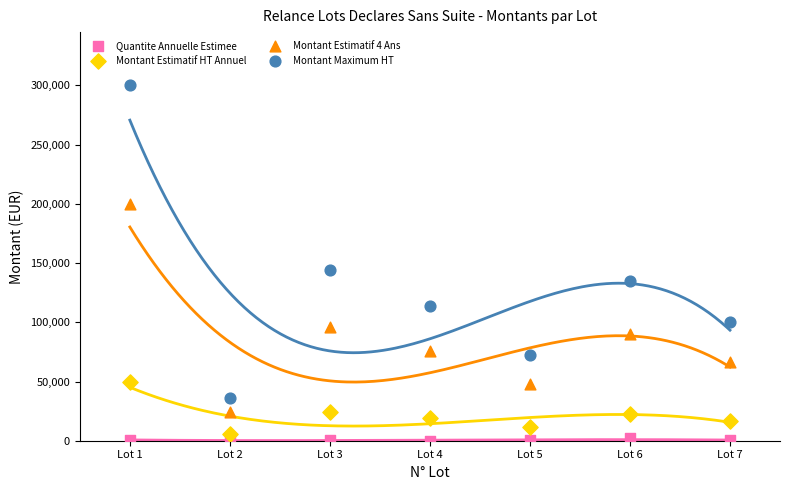

Across all data points, what is the range of Y values (max minus min)?

299995